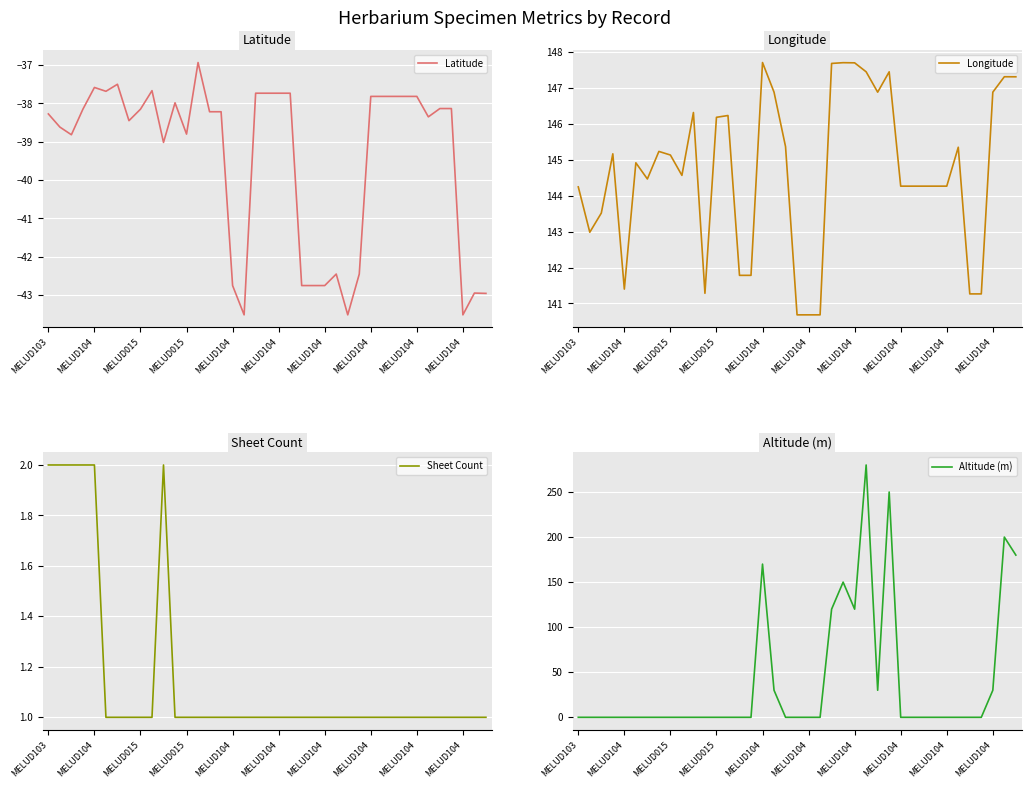

True or false: Latitude and Sheet Count intersect in this chart.

False